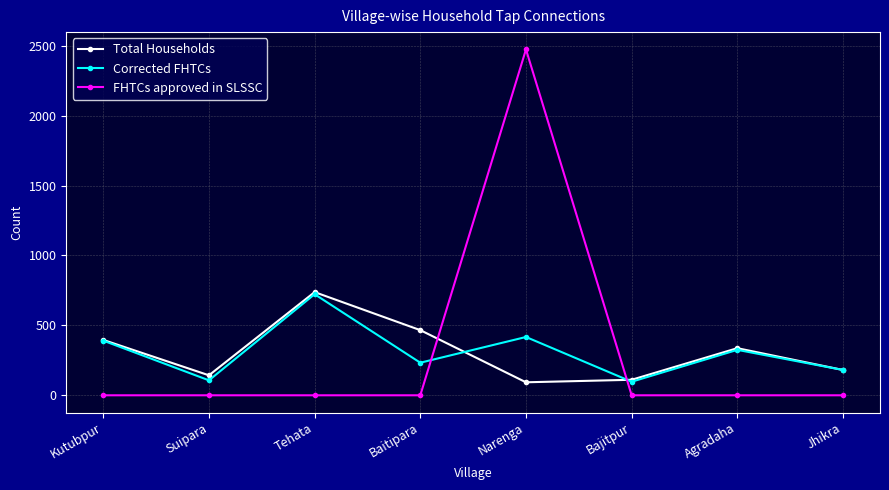

What are all the series names shown in the legend?

Total Households, Corrected FHTCs, FHTCs approved in SLSSC